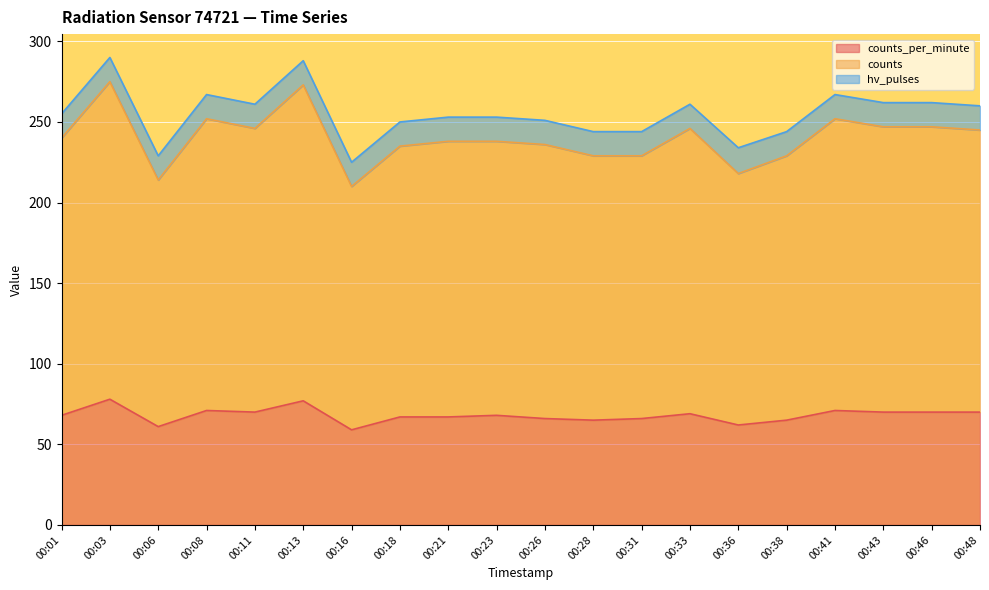

At which category does the chart reach its minimum across all series?

00:16